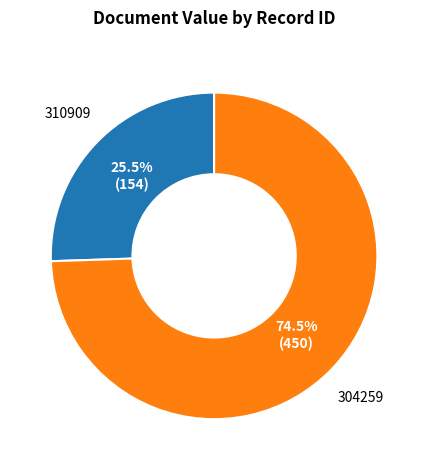

Does any single category account for the majority?

Yes